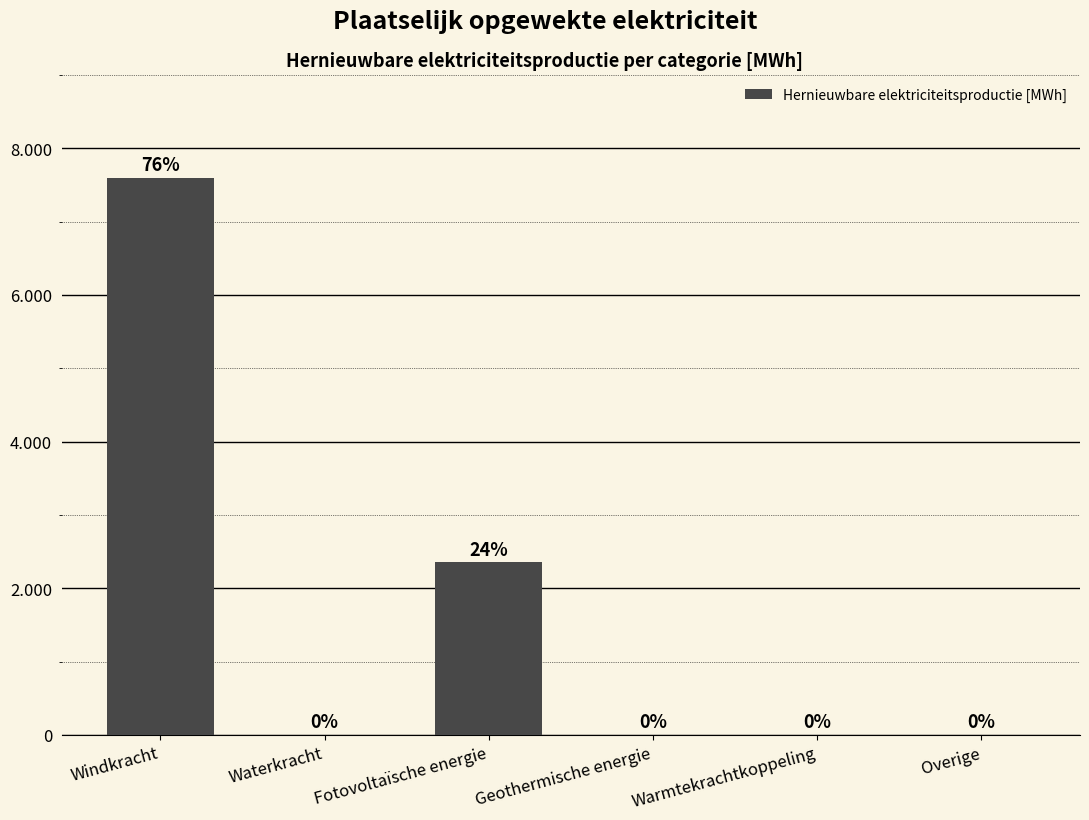

Rank the categories by value from lowest to highest.

Waterkracht, Geothermische energie, Warmtekrachtkoppeling, Overige, Fotovoltaïsche energie, Windkracht